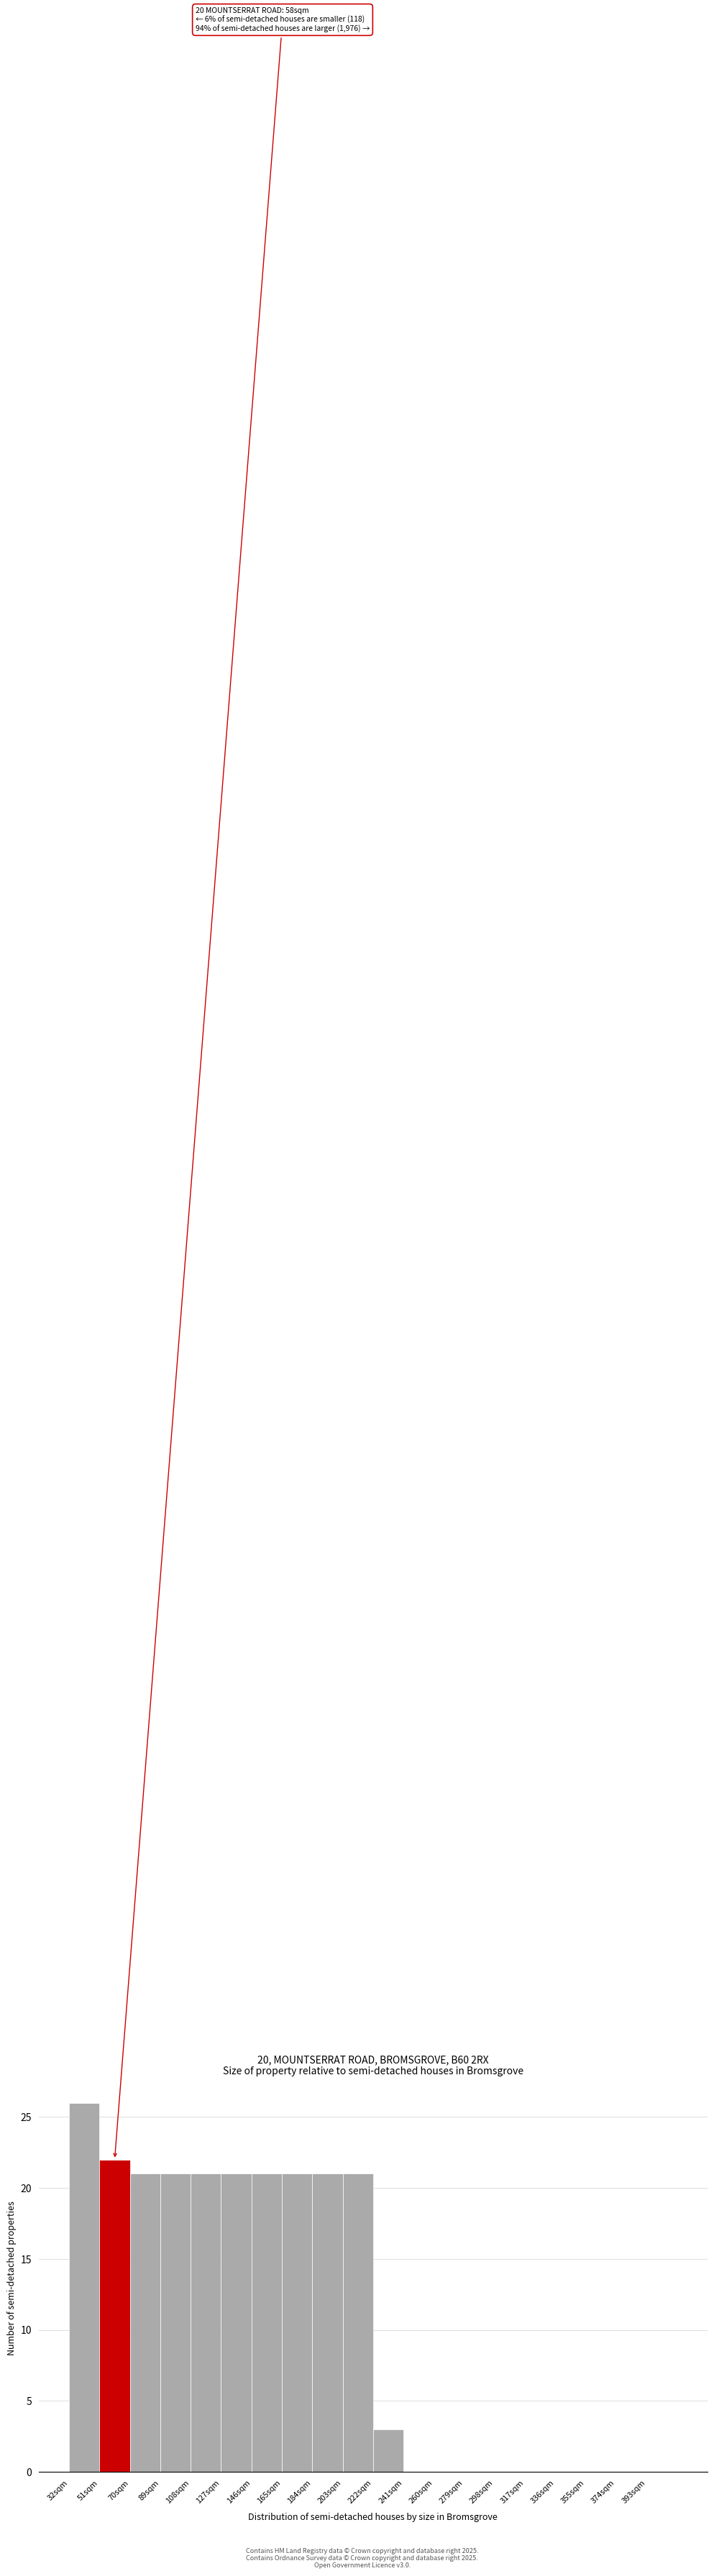

Which range on the x-axis has the tallest bar?

32 to 51